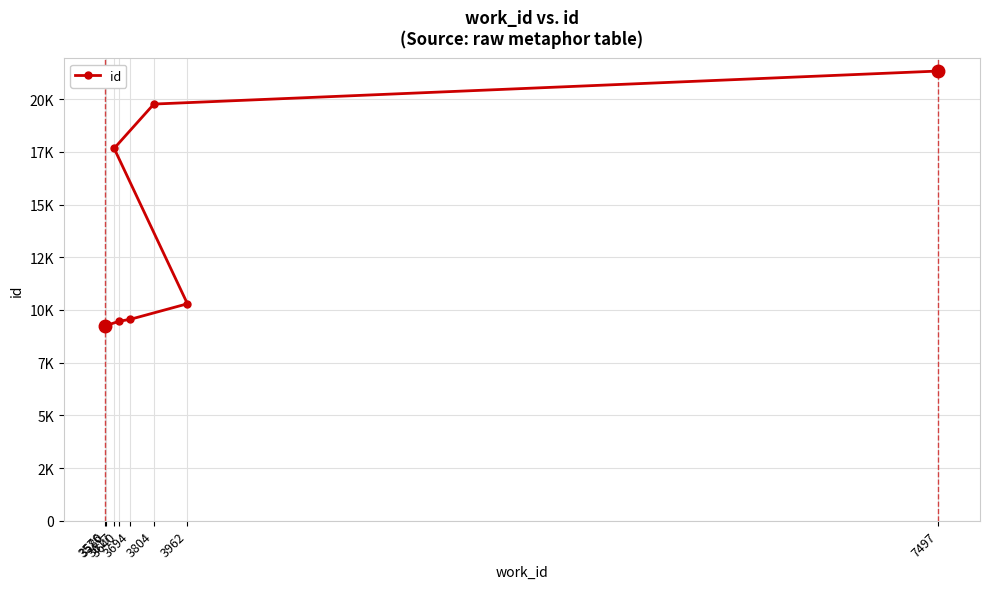

How many distinct data groups are displayed?

1